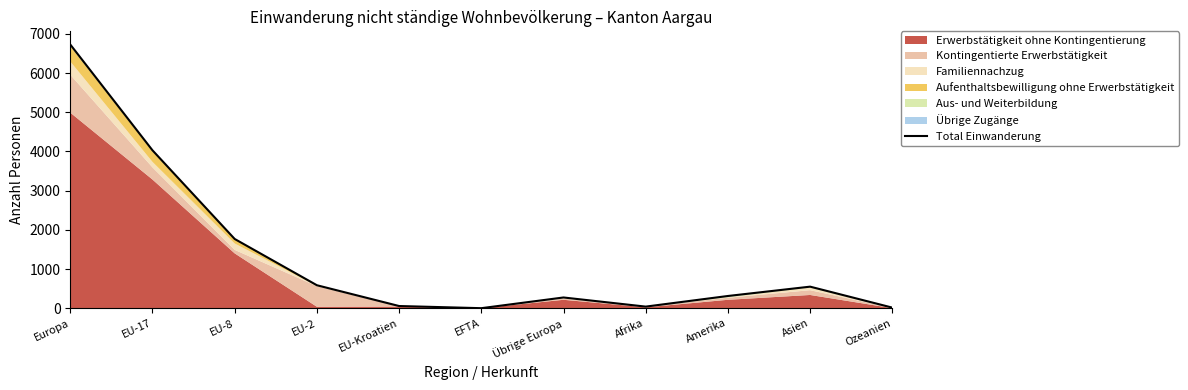

Reading left to right, what are all the values shown in this chart?

6728	4030	1769	589	59	4	277	44	315	553	18